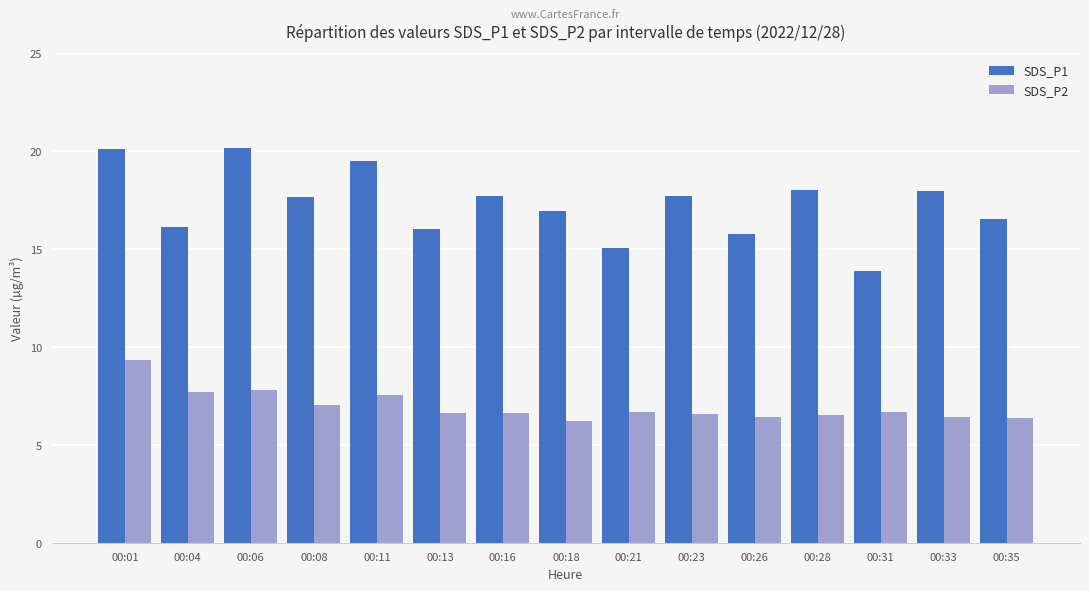

At which label is SDS_P2 closest to 7?

00:08